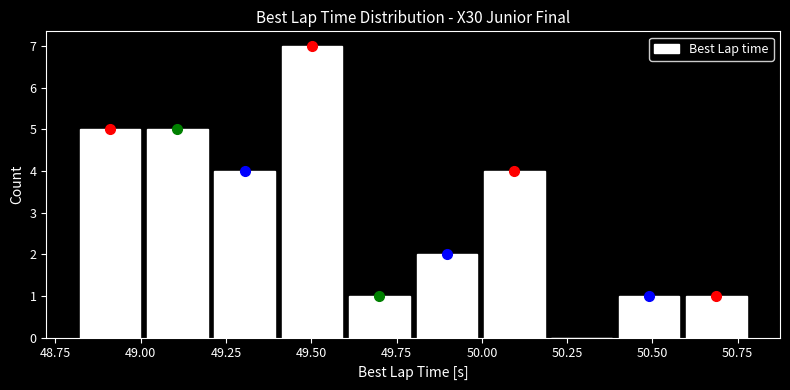

Read against the x-axis, roughly where is the centre of the tallest bar?

49.50